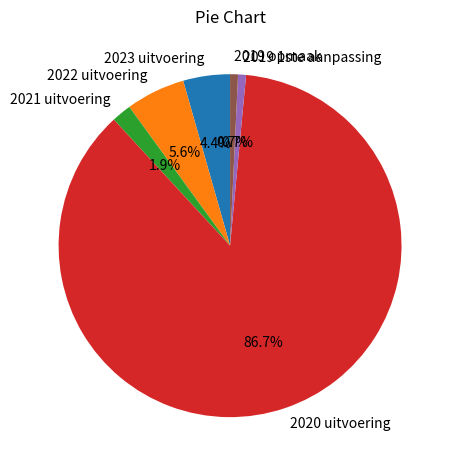

Is the sum of 2019 1ste aanpassing and 2021 uitvoering greater than half?

No